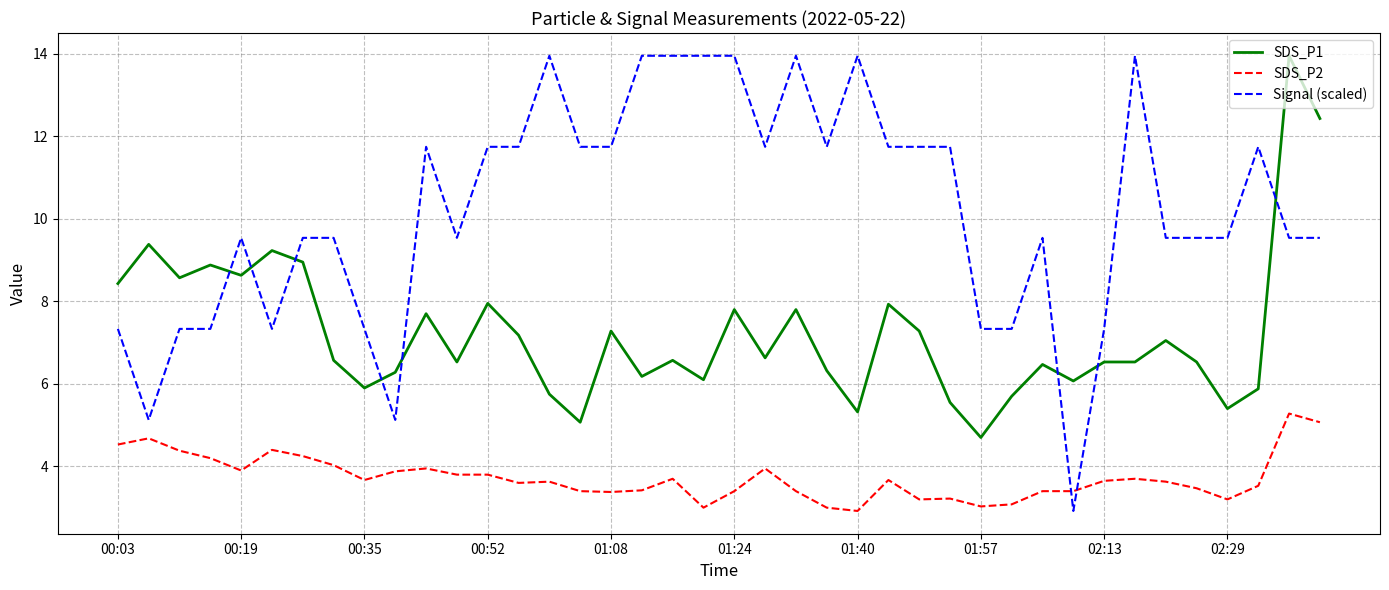

Rank the series by their average value, from lowest to highest.

SDS_P2, SDS_P1, Signal (scaled)